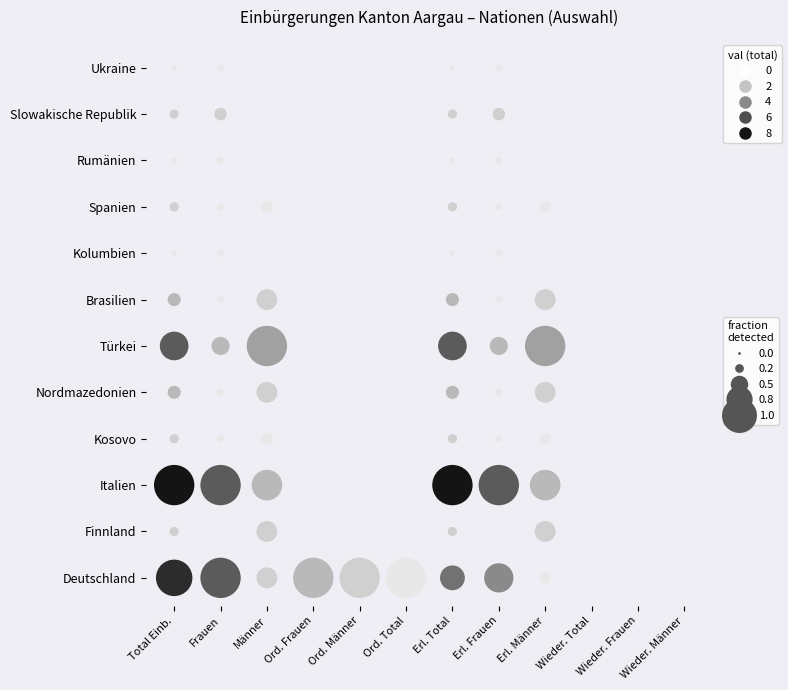

How many distinct data groups are displayed?

12